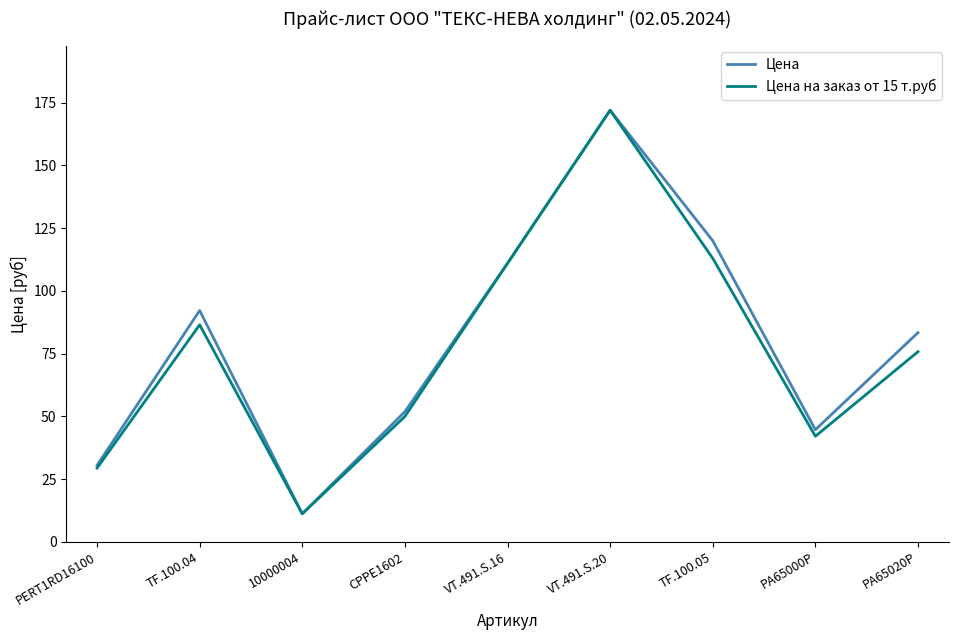

What is the sum of the Цена values at 10000004 and TF.100.04?

103.4